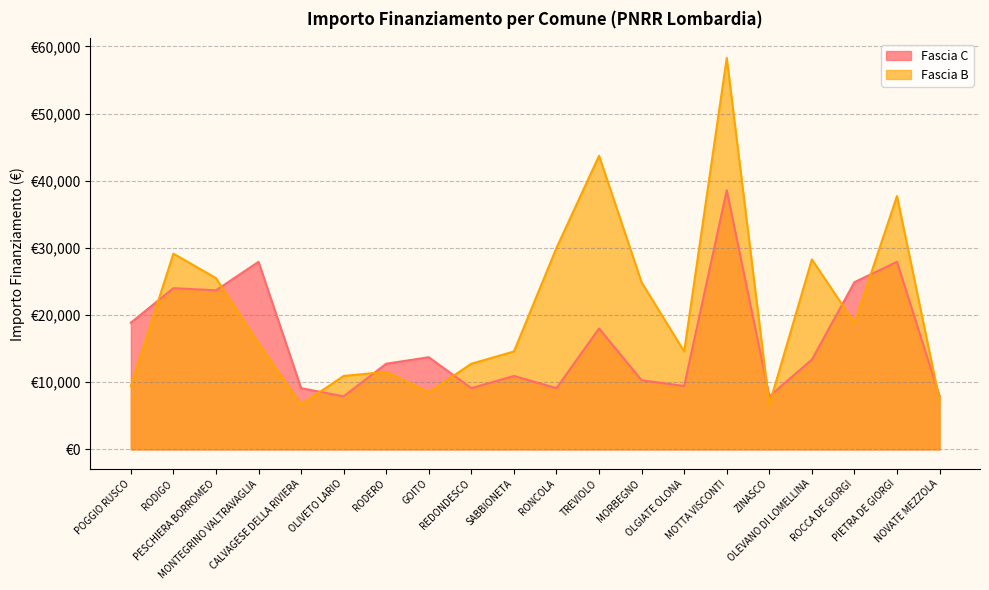

Does the chart display data point markers on the line(s)?

No